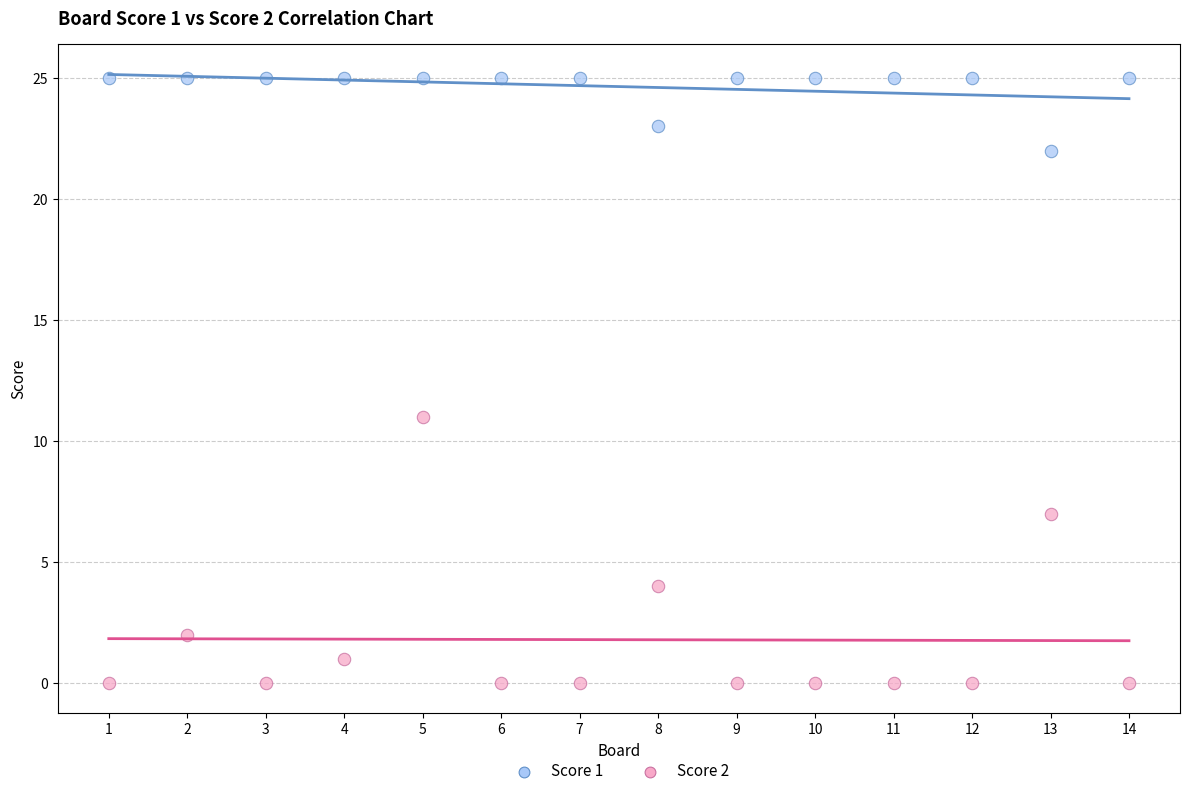

Across all data points, what is the range of X values (max minus min)?

13